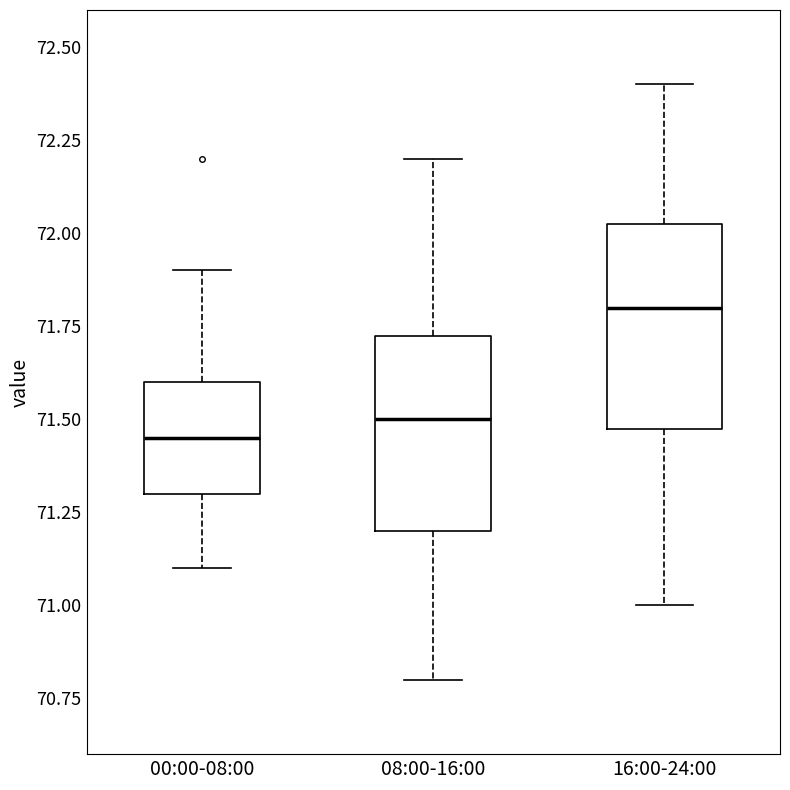

Where is the upper edge of the box for 16:00-24:00 on the y-axis? The values are not printed on the chart, so give them approximately, as read against the axis.

72.05